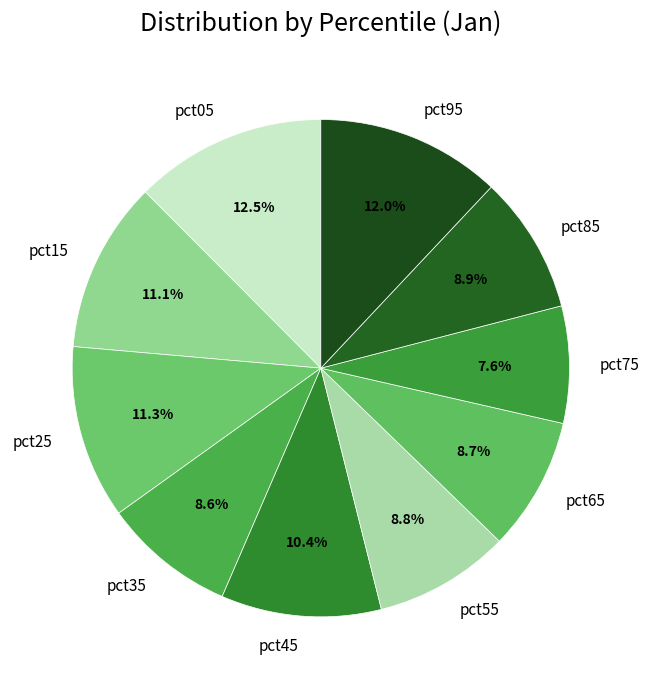

Does pct85 represent more than half of the total?

No